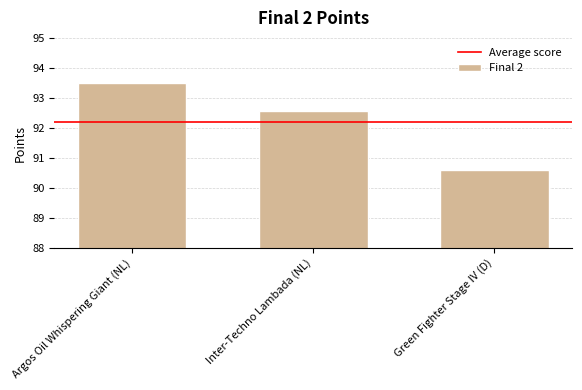

Which label corresponds to the smallest value in the chart?

Green Fighter Stage IV (D)